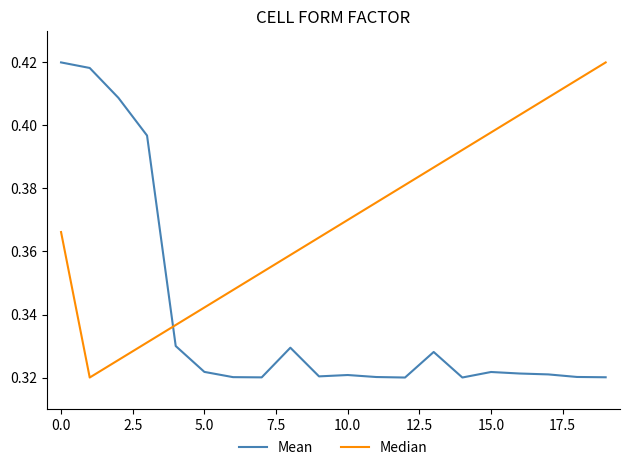

Rank the series by their average value, from highest to lowest.

Median, Mean